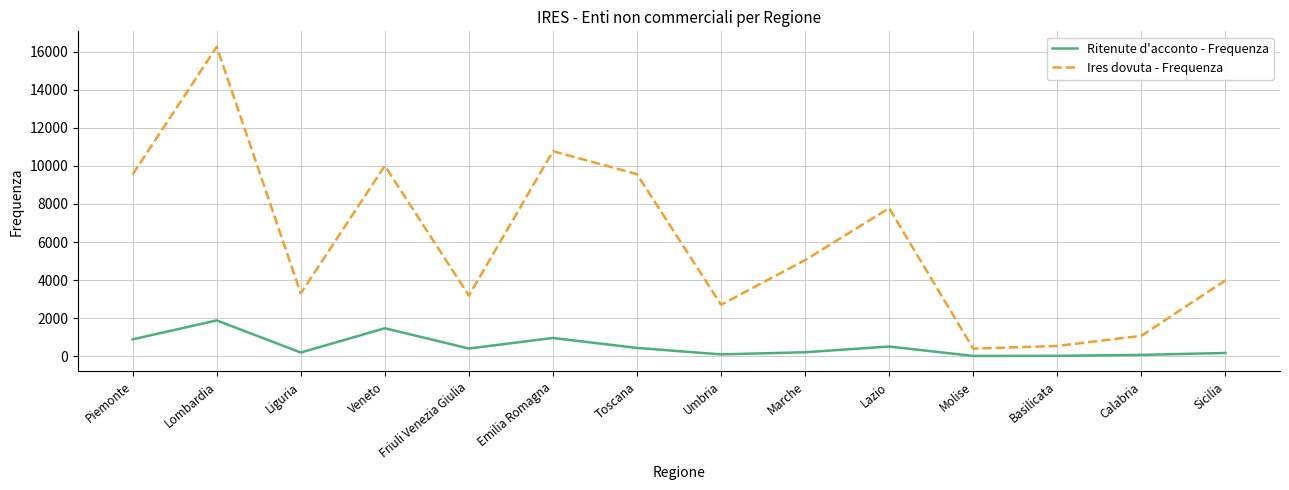

At how many categories does at least one series exceed 5836?

6